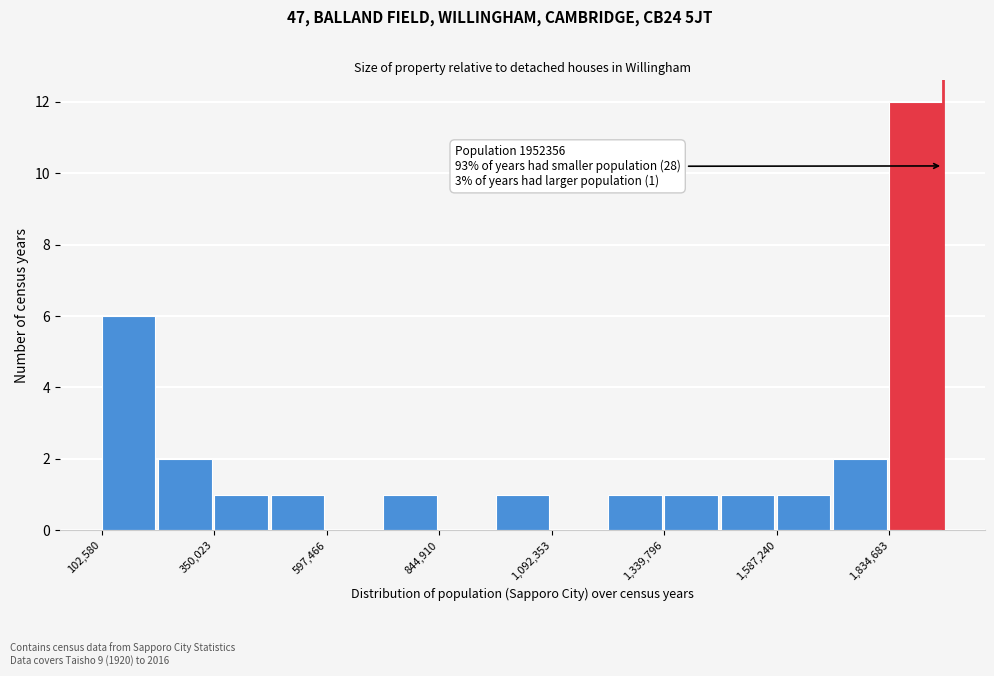

Read against the x-axis, roughly where is the centre of the tallest bar?

1900000